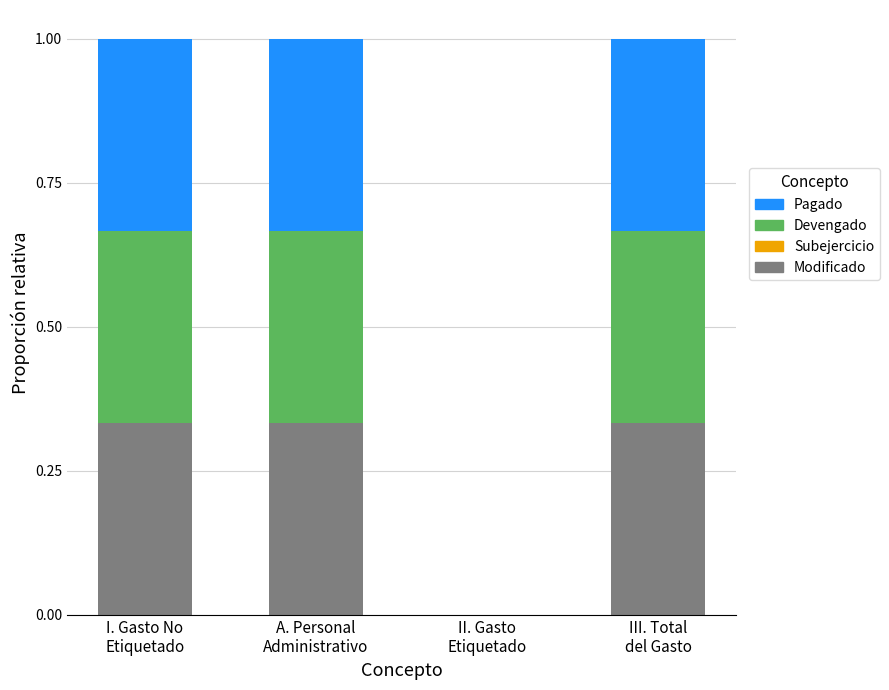

Are the bars horizontal?

No